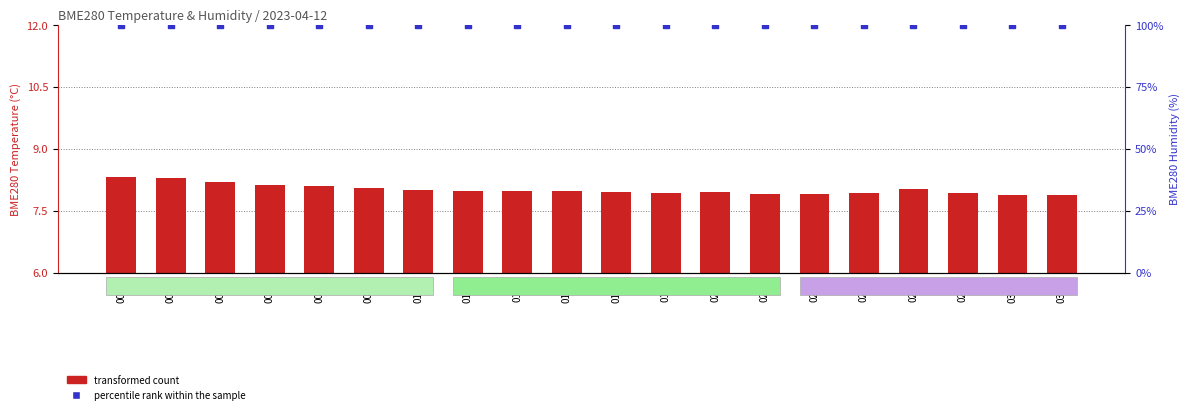

At which category is the sum across all series the highest?

00:04